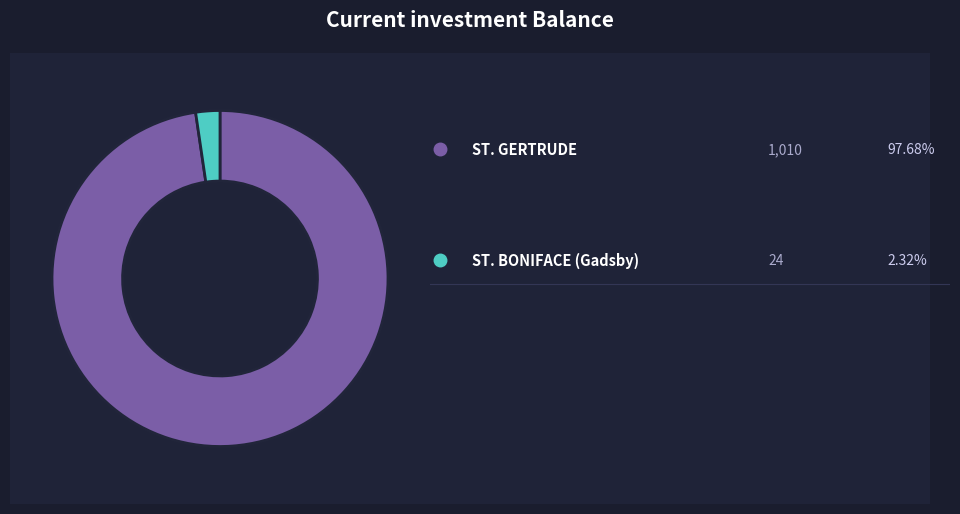

Is there a majority slice in this chart?

Yes